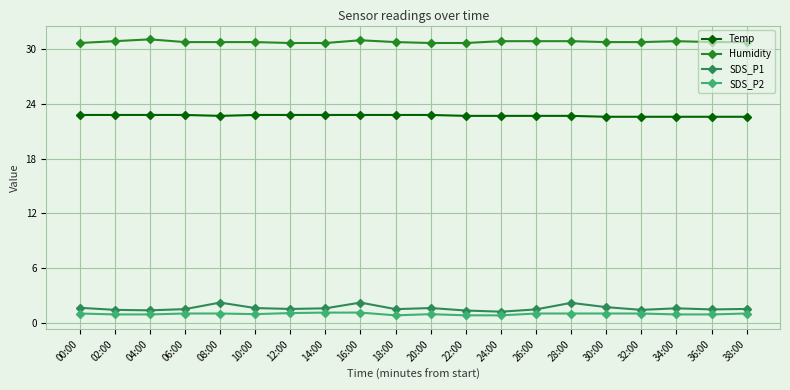

True or false: Humidity has more than 0 interior local peaks.

True